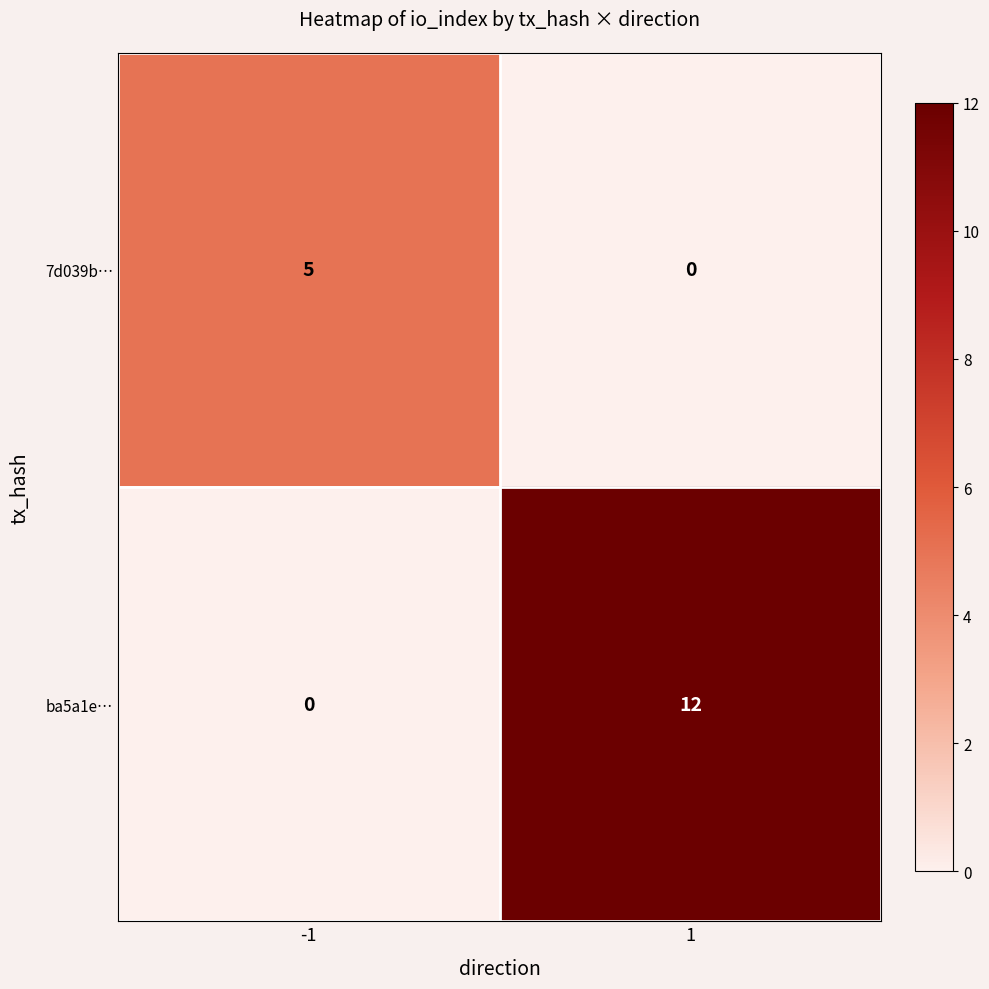

What value does the 7d039b… series have at -1?

5